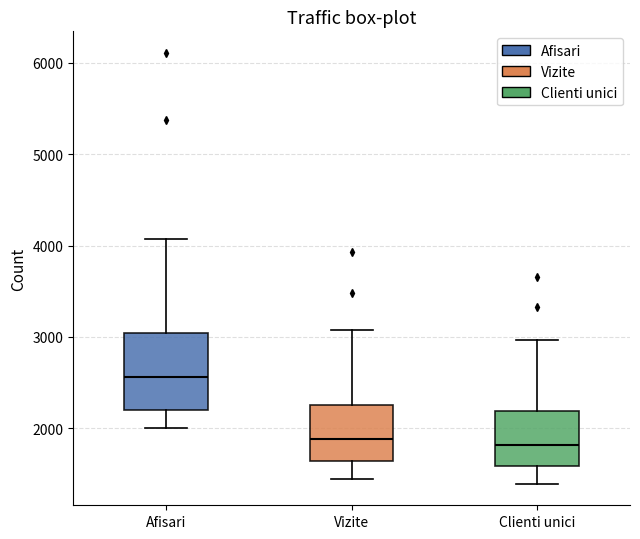

Which box is the tallest, from its lower edge to its upper edge?

Afisari